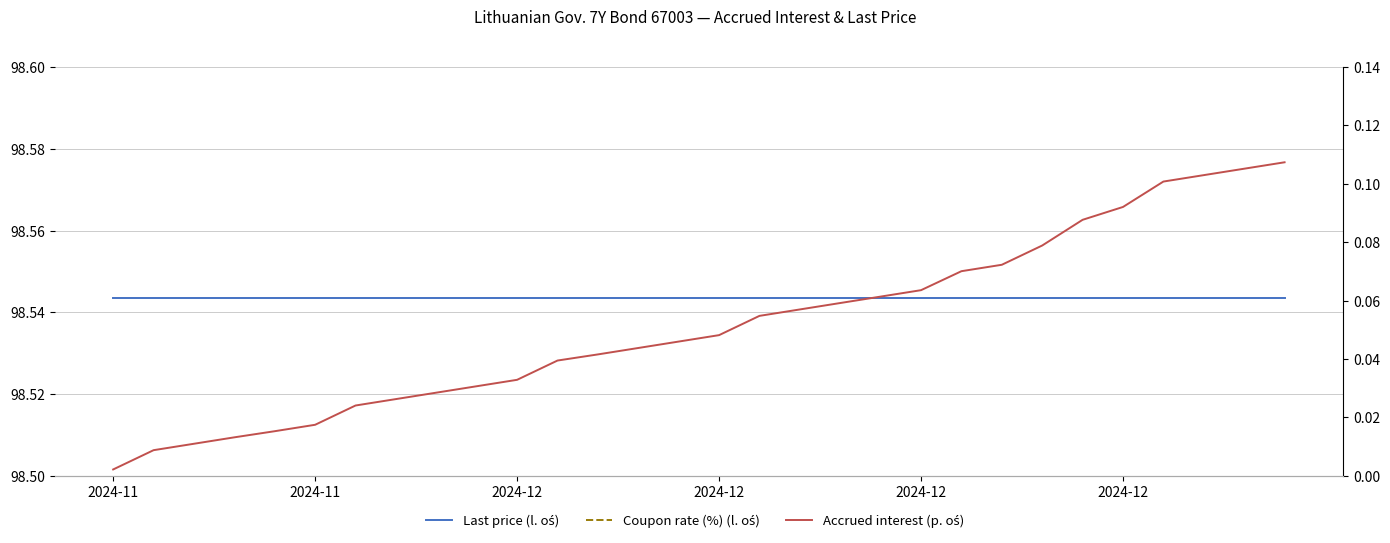

True or false: Accrued interest (p. oś) and Coupon rate (%) (l. oś) intersect in this chart.

False